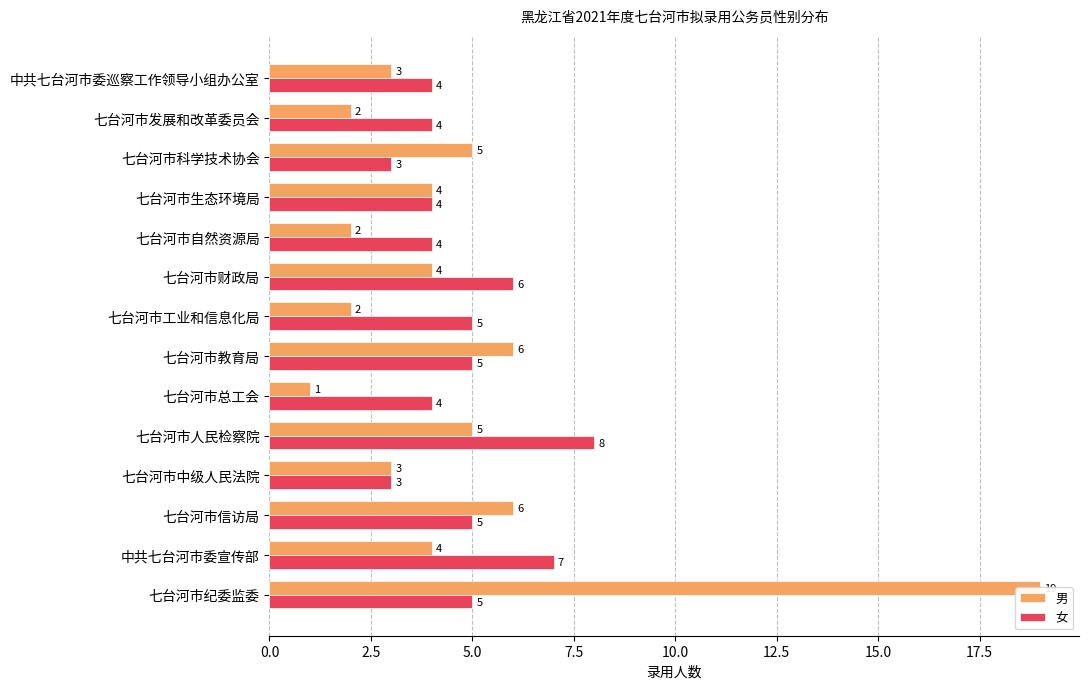

How many values in the 女 series are below 5?

7